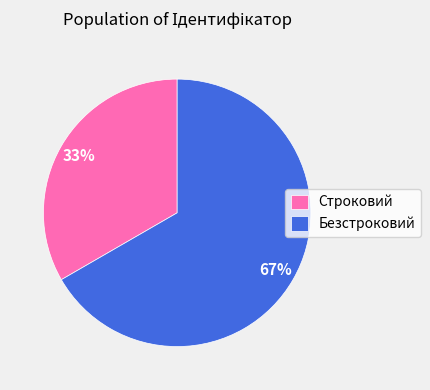

Is it true that Строковий is 23% of the pie?

False